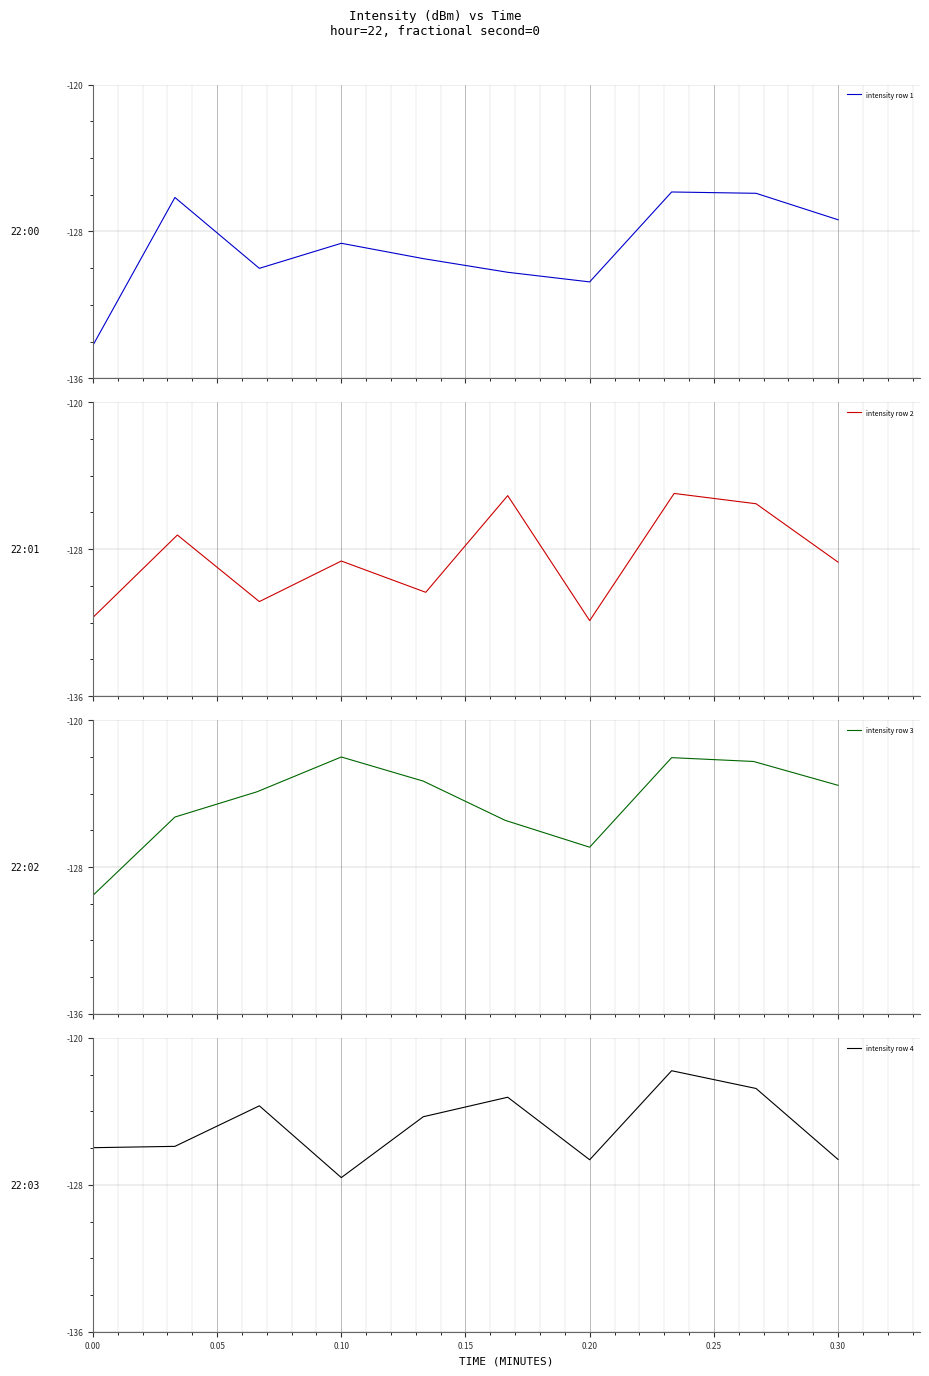

Reading left to right, extract all data points from this chart.

intensity row 1: -134.2	-126.2	-130.0	-128.6	-129.5	-130.2	-130.8	-125.9	-125.9	-127.4
intensity row 2: -131.7	-127.2	-130.9	-128.6	-130.3	-125.1	-131.9	-125.0	-125.5	-128.7
intensity row 3: -129.5	-125.3	-123.9	-122.0	-123.3	-125.5	-126.9	-122.0	-122.3	-123.6
intensity row 4: -126.0	-125.9	-123.7	-127.6	-124.3	-123.2	-126.6	-121.8	-122.8	-126.6